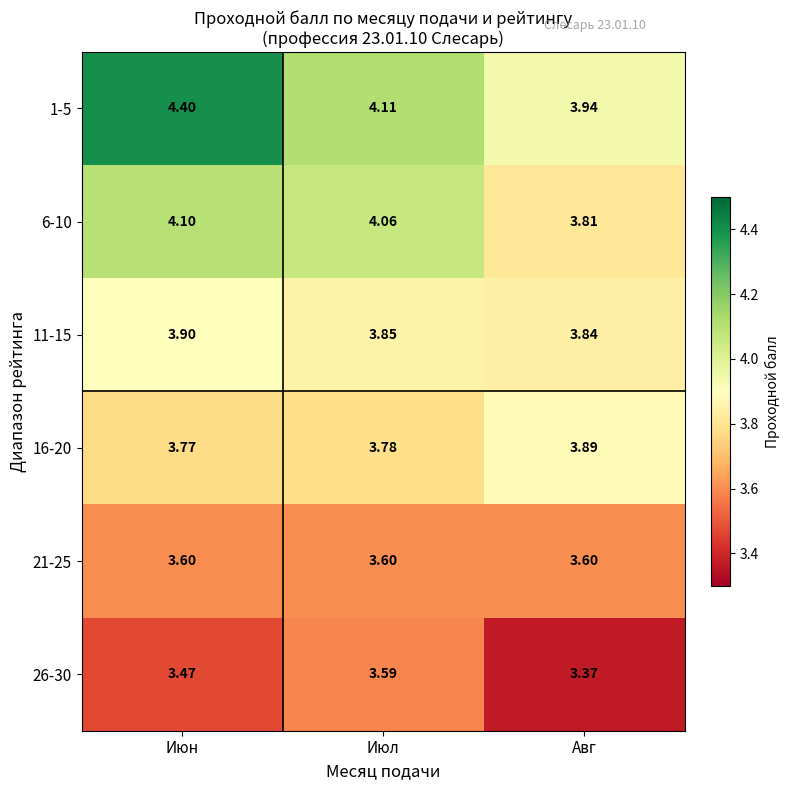

Which category has the lowest value in the 1-5 series?

Авг